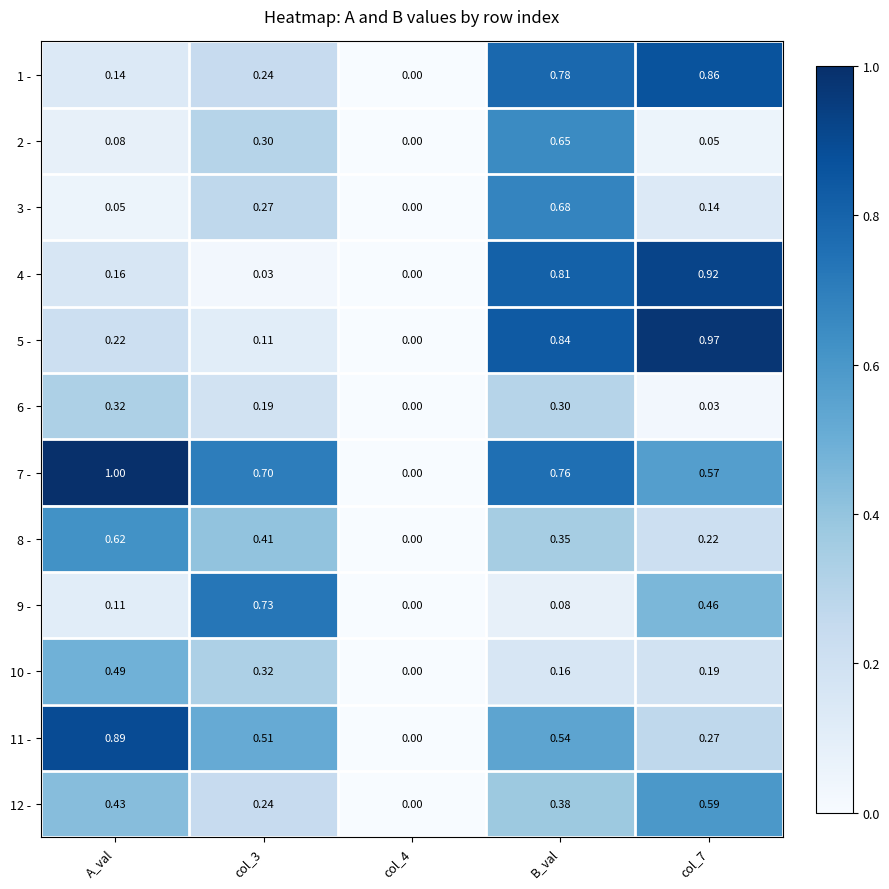

Which label corresponds to the largest value in the chart?

A_val